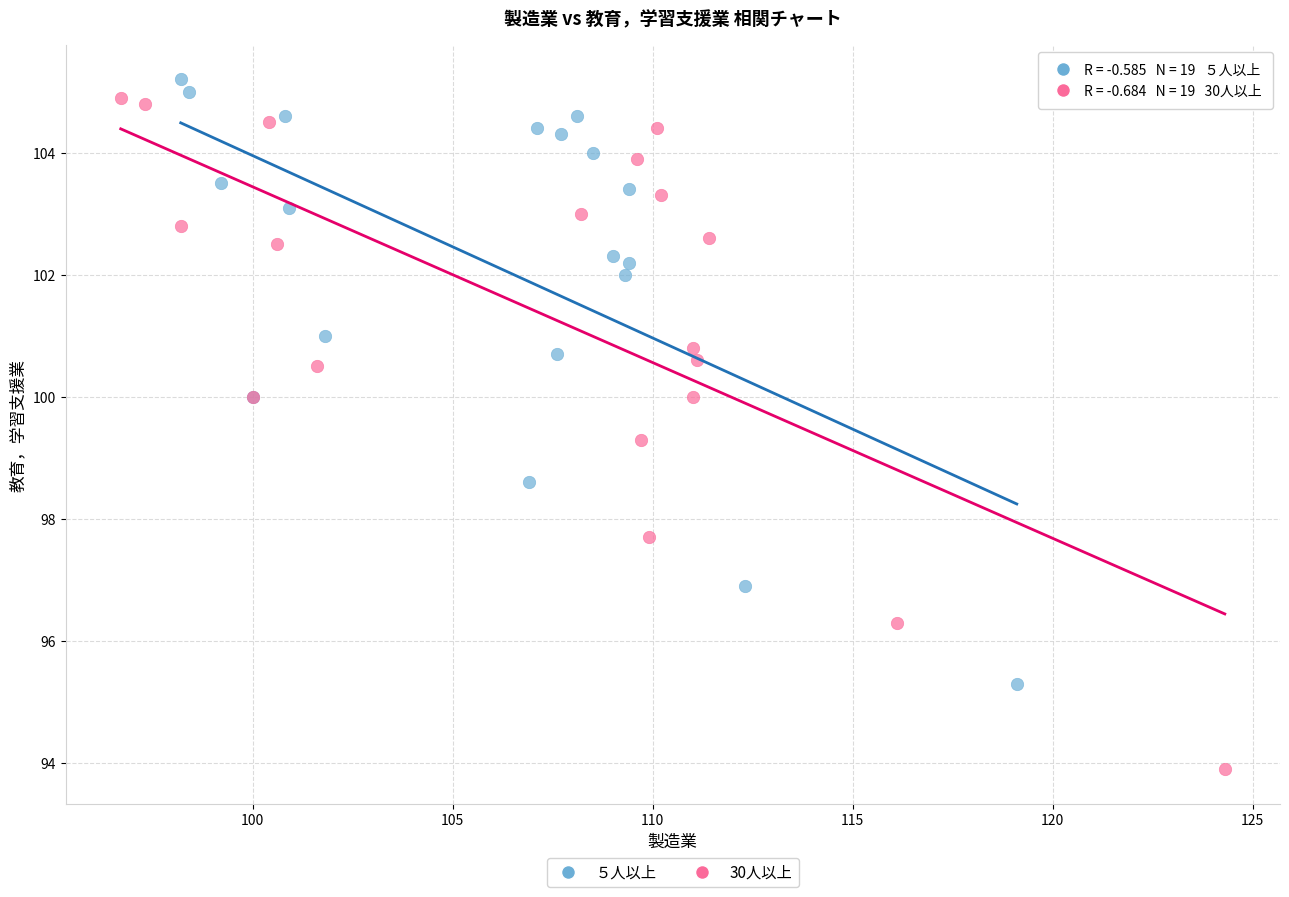

What are all the series names shown in the legend?

５人以上, 30人以上